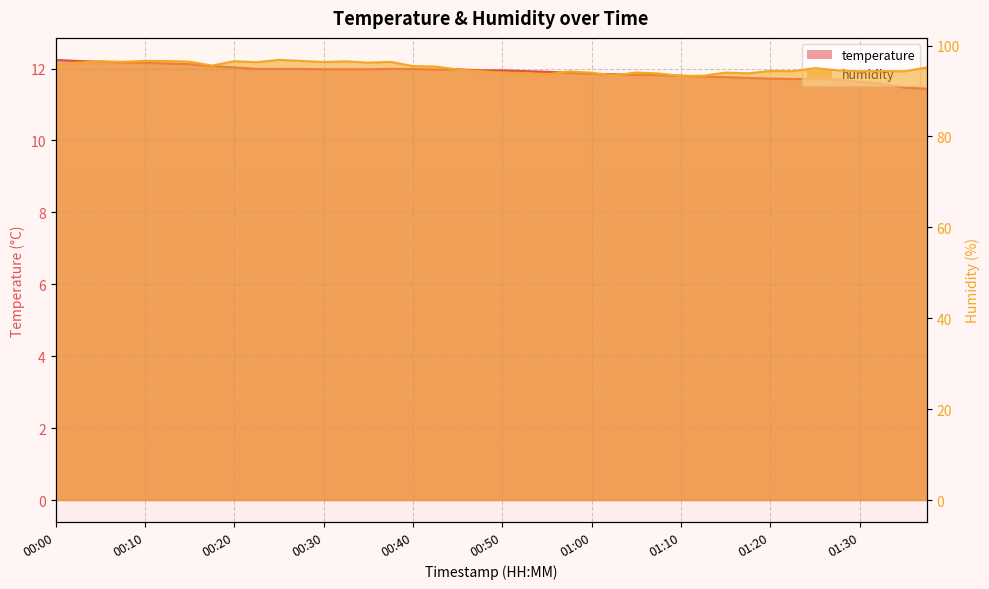

List the labels in order of temperature value, largest first.

00:00, 00:03, 00:05, 00:08, 00:10, 00:13, 00:15, 00:18, 00:20, 00:23, 00:25, 00:28, 00:38, 00:40, 00:30, 00:33, 00:35, 00:45, 00:43, 00:48, 00:50, 00:53, 00:55, 00:58, 01:00, 01:03, 01:05, 01:08, 01:10, 01:13, 01:15, 01:18, 01:20, 01:23, 01:25, 01:28, 01:30, 01:33, 01:35, 01:38